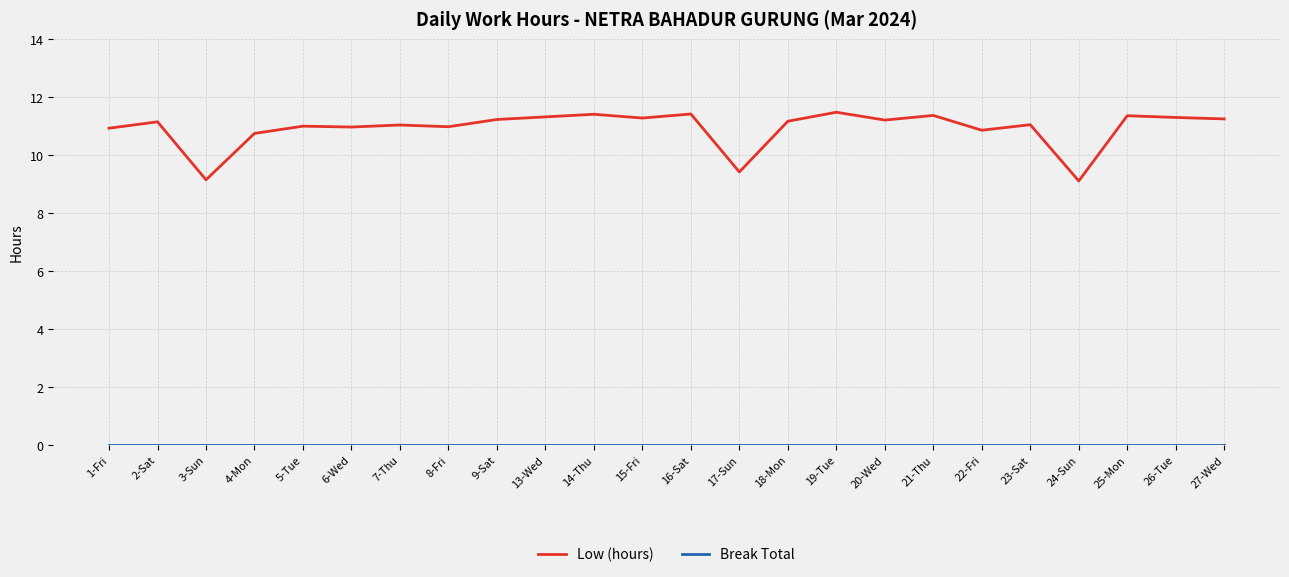

What is the difference between the highest and lowest values at 9-Sat?

11.2